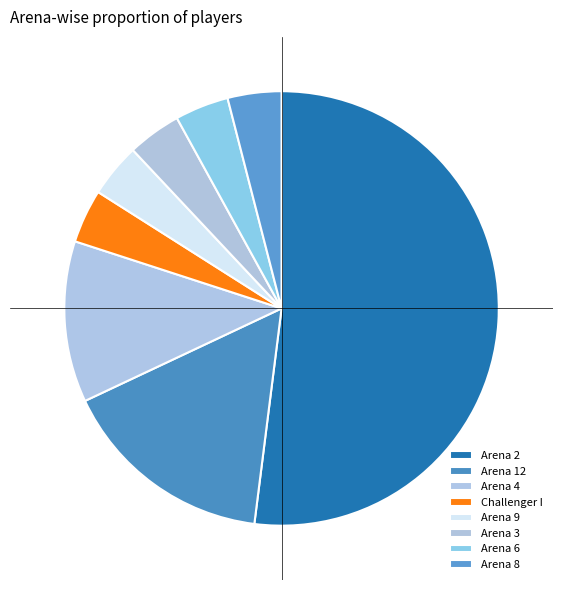

Is there a majority slice in this chart?

Yes